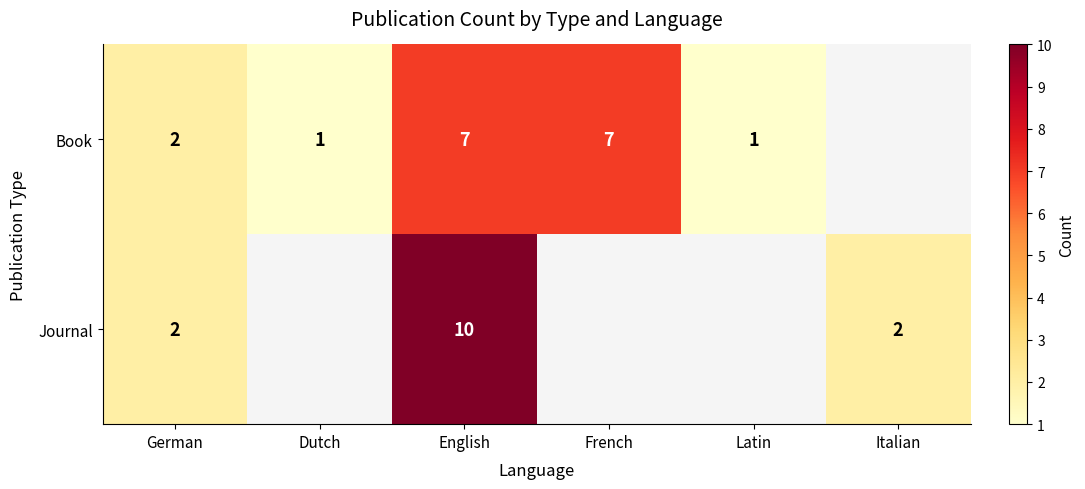

True or false: Book has a value of 0 at Latin.

False